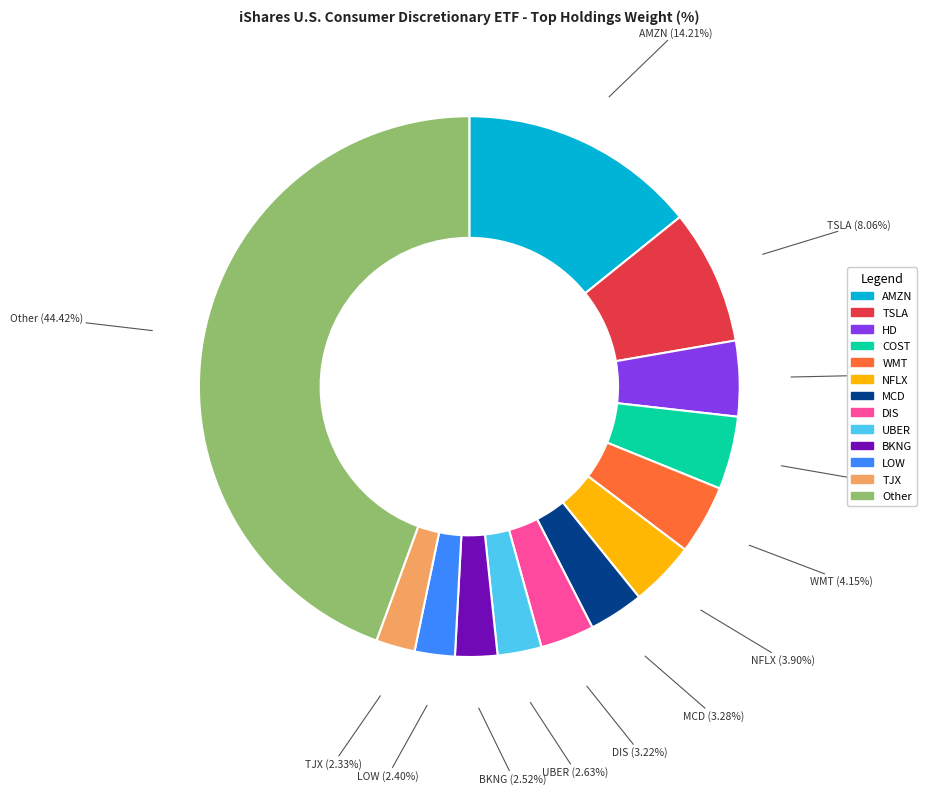

Is the sum of NFLX and WMT greater than half?

No